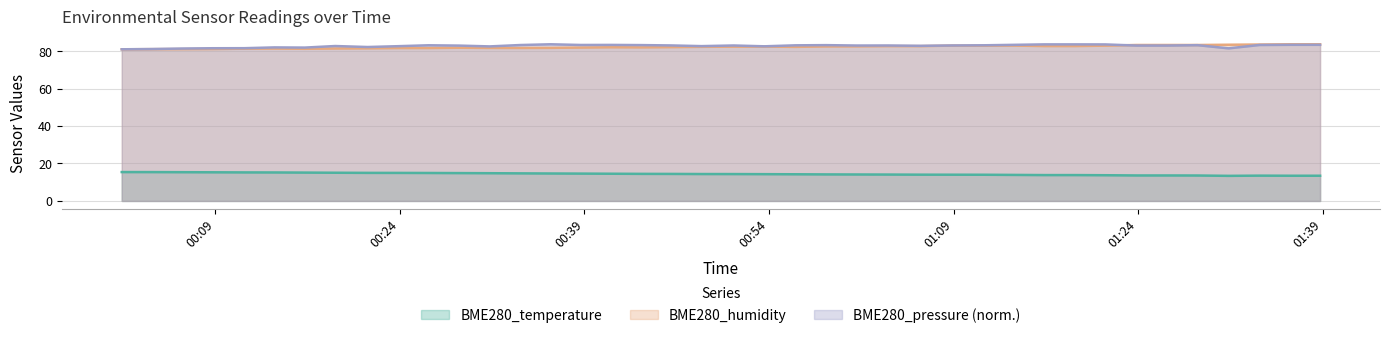

True or false: BME280_temperature and BME280_humidity intersect in this chart.

False